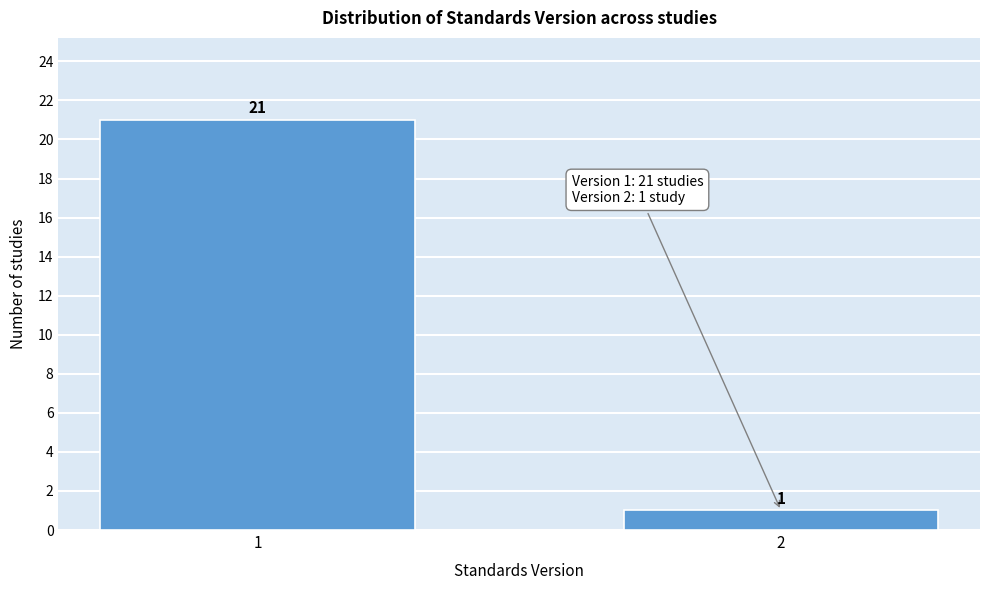

Reading left to right, transcribe all the data shown in this chart.

21	1